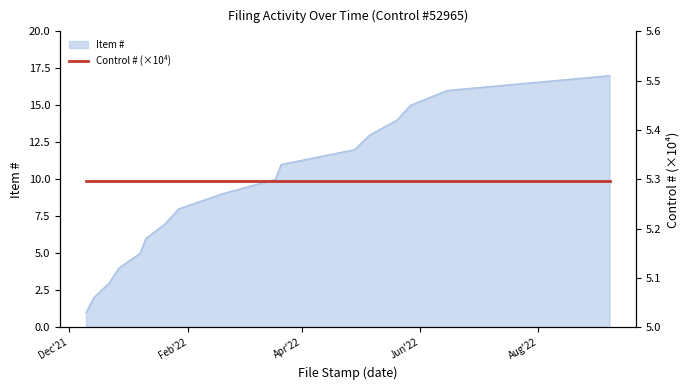

Between 2022-01-27 and 2022-05-20, which is larger?

2022-05-20